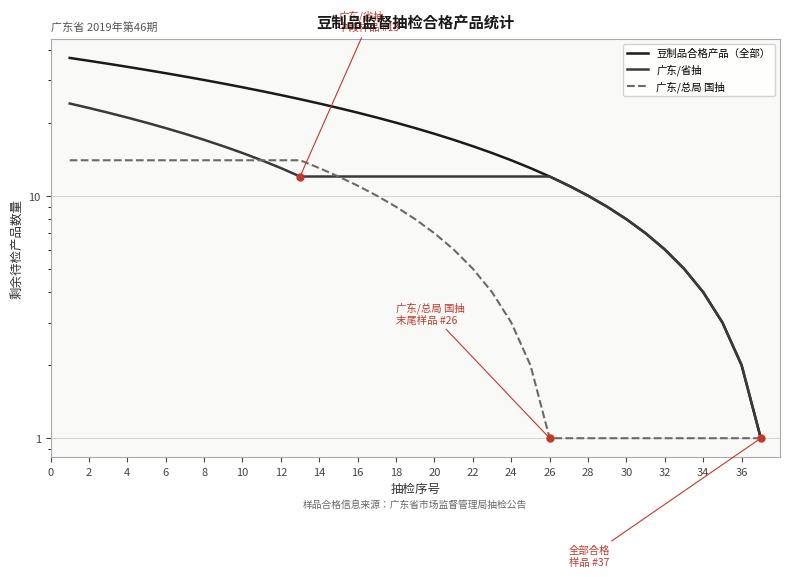

What is the total value across all series at 2?

73